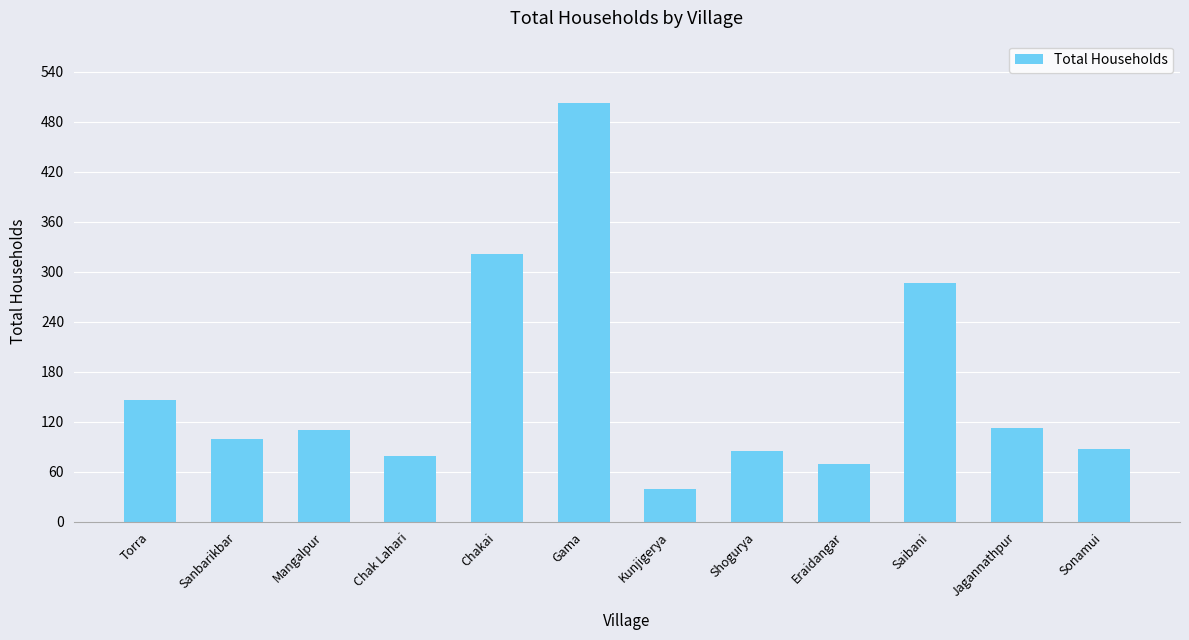

Is it true that the value at Jagannathpur is 113?

True